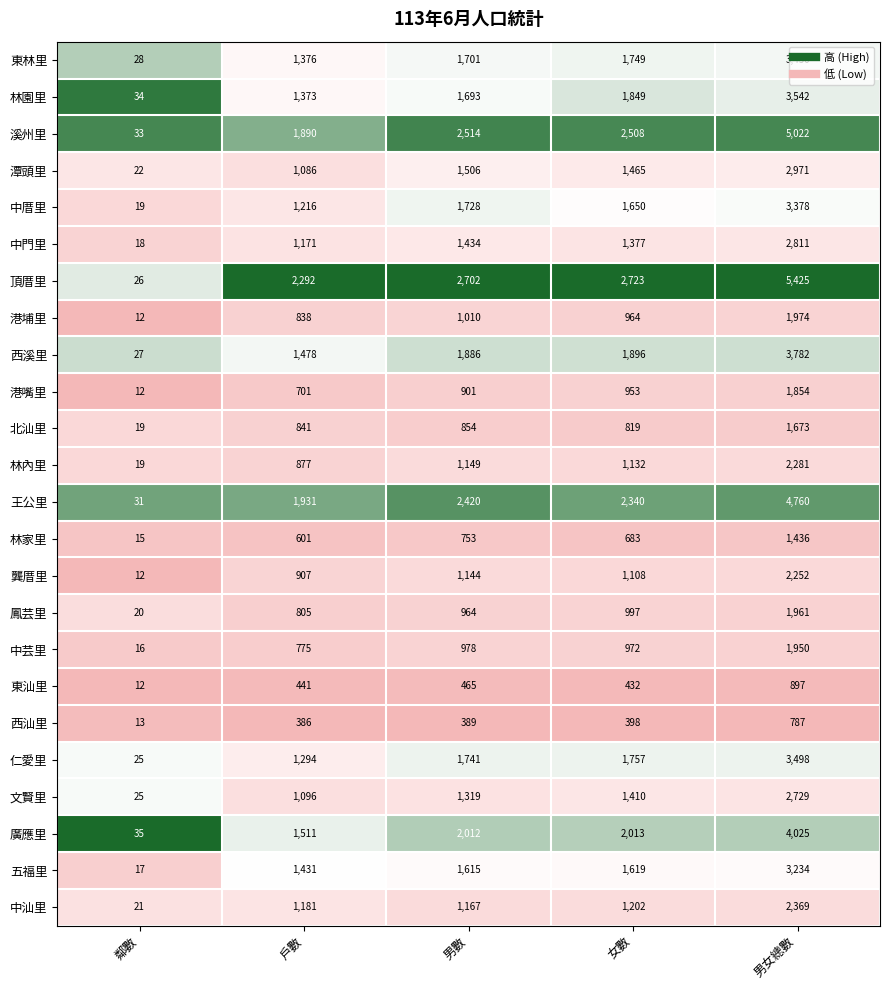

The 北汕里 series shows 819 at 女數. True or false?

True